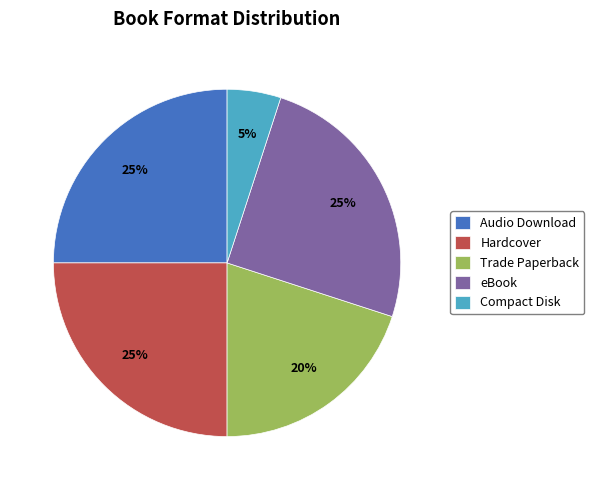

Which slice is the smallest?

Compact Disk